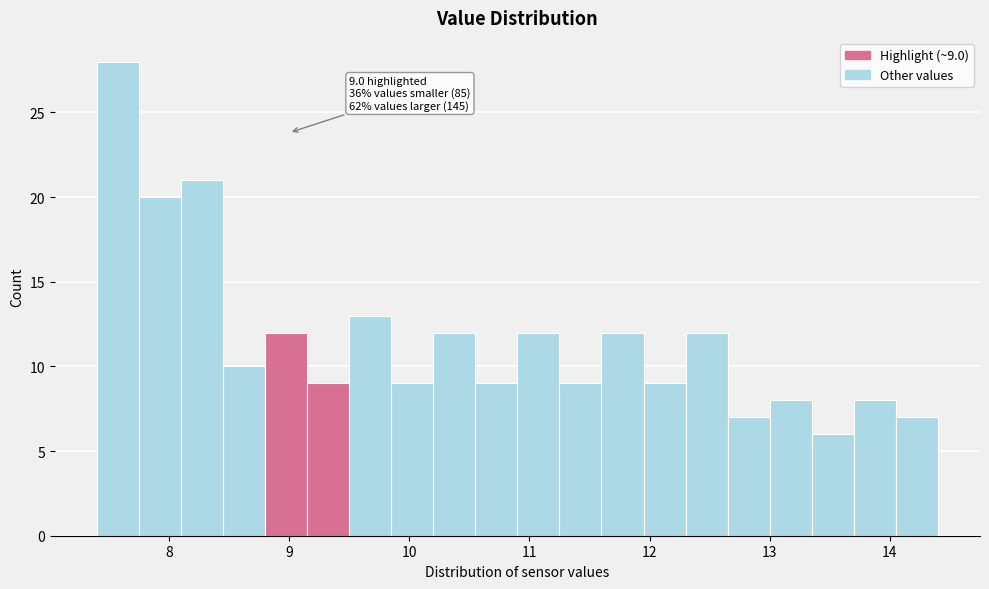

Read against the x-axis, roughly where is the centre of the tallest bar?

7.6